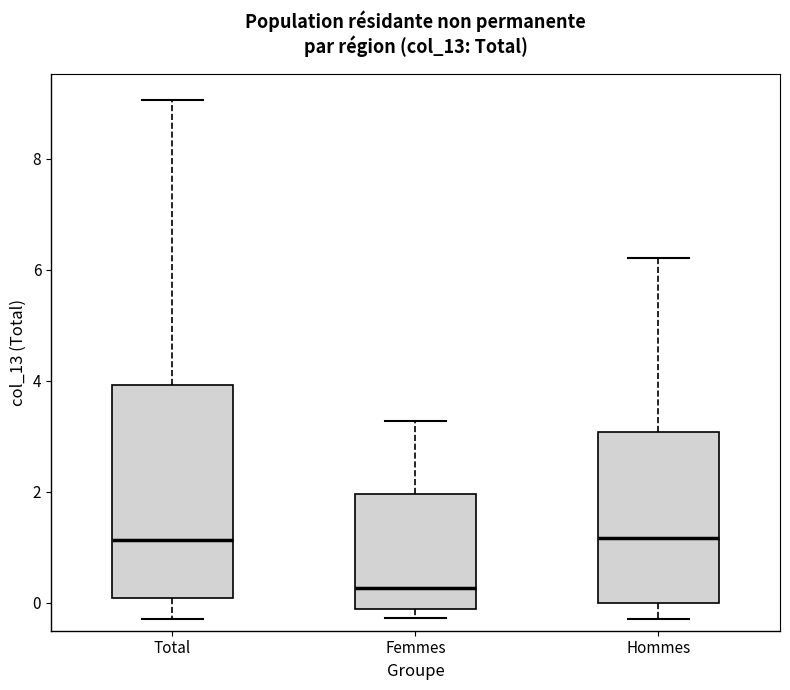

Which box has the lowest median line?

Femmes